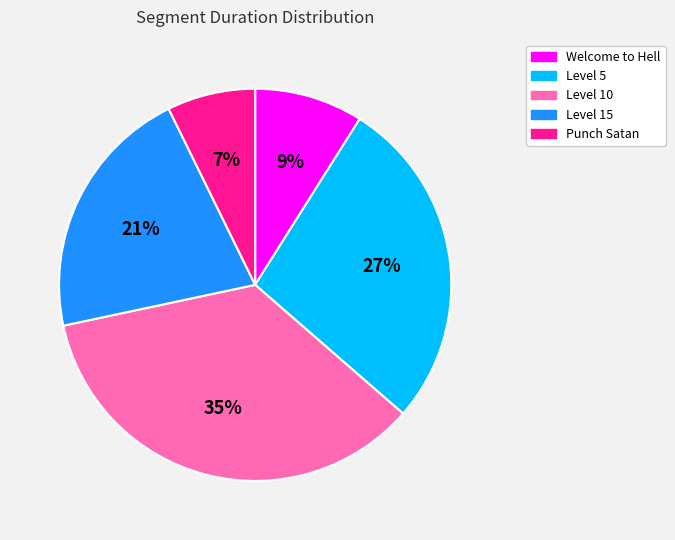

Which has a higher value, Welcome to Hell or Level 10?

Level 10